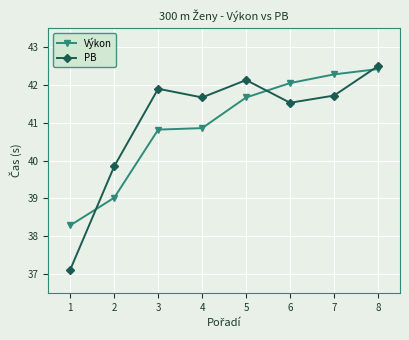

What is the sum of the Výkon values at 8 and 4?

83.3